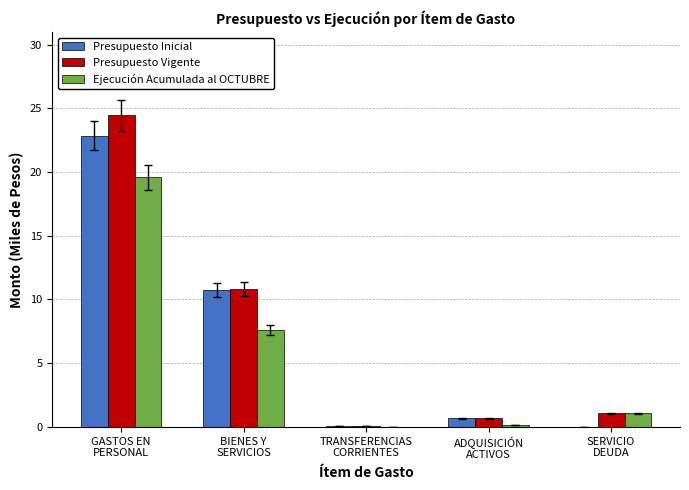

What is the sum of all Ejecución Acumulada al OCTUBRE values?

28.4